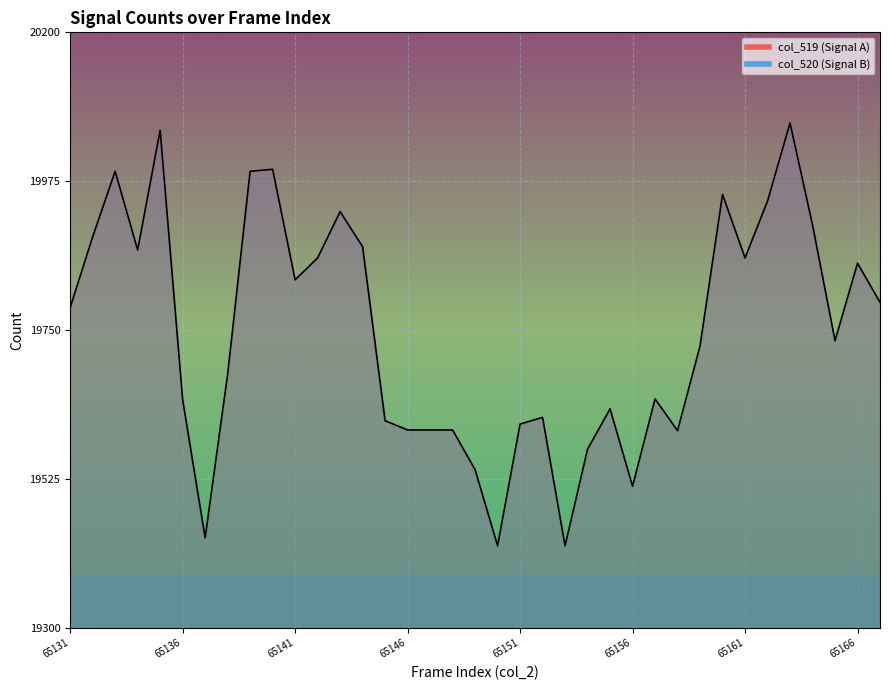

Where is the first local maximum for col_519?

65133